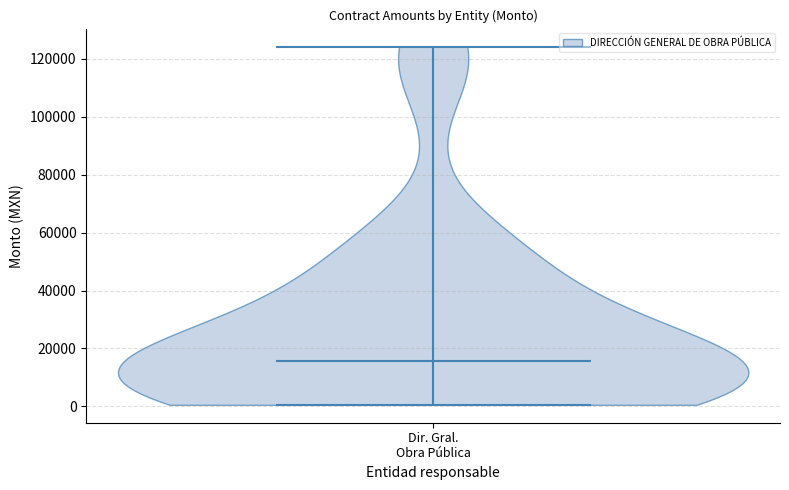

What is the highest point the violin for Dir. Gral. Obra Pública reaches on the y-axis? The values are not printed on the chart, so give them approximately, as read against the axis.

124000